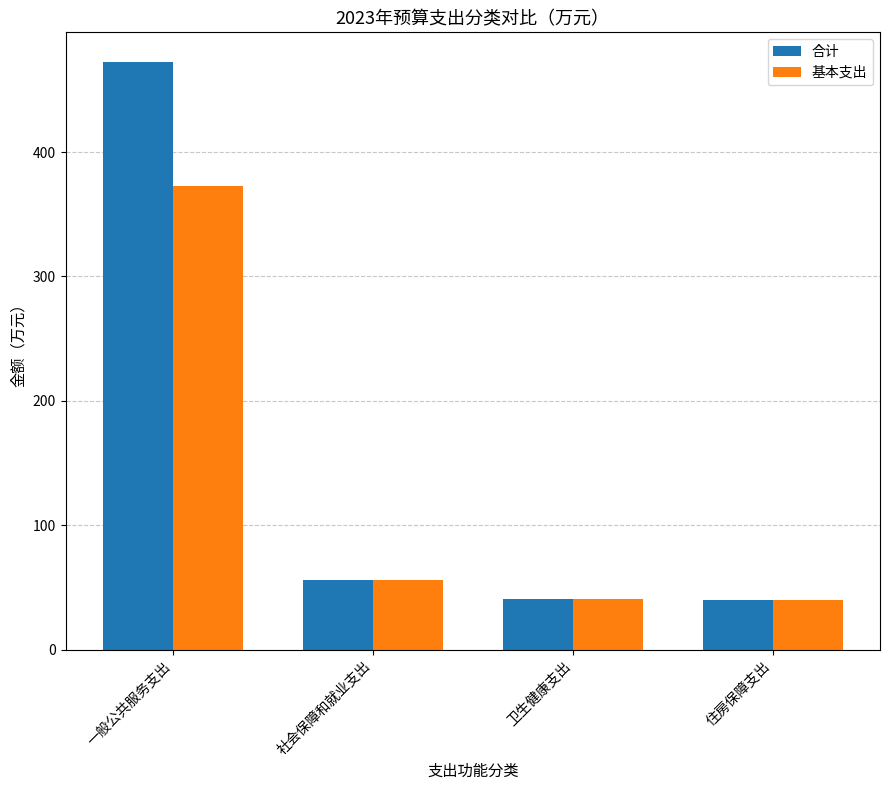

What is the highest value of the 合计 series?

472.7